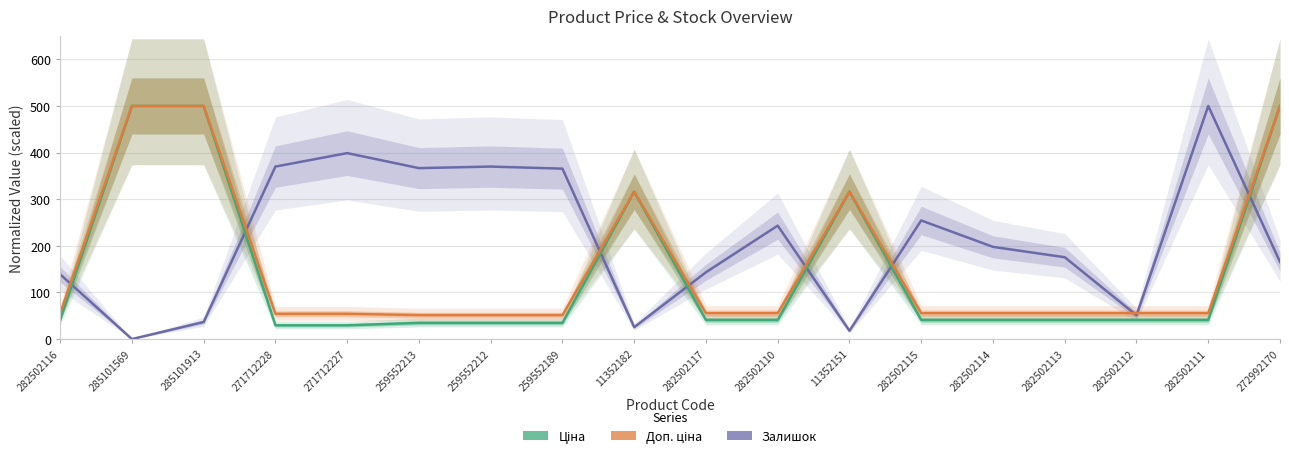

The Ціна series shows 41.0 at 282502117. True or false?

True